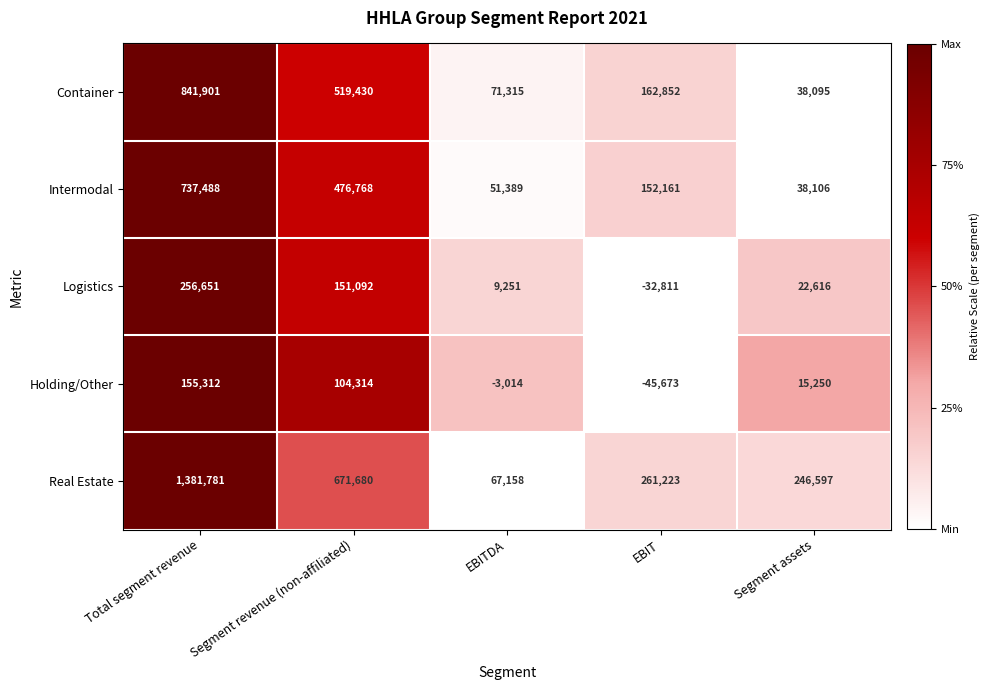

How many distinct data groups are displayed?

5